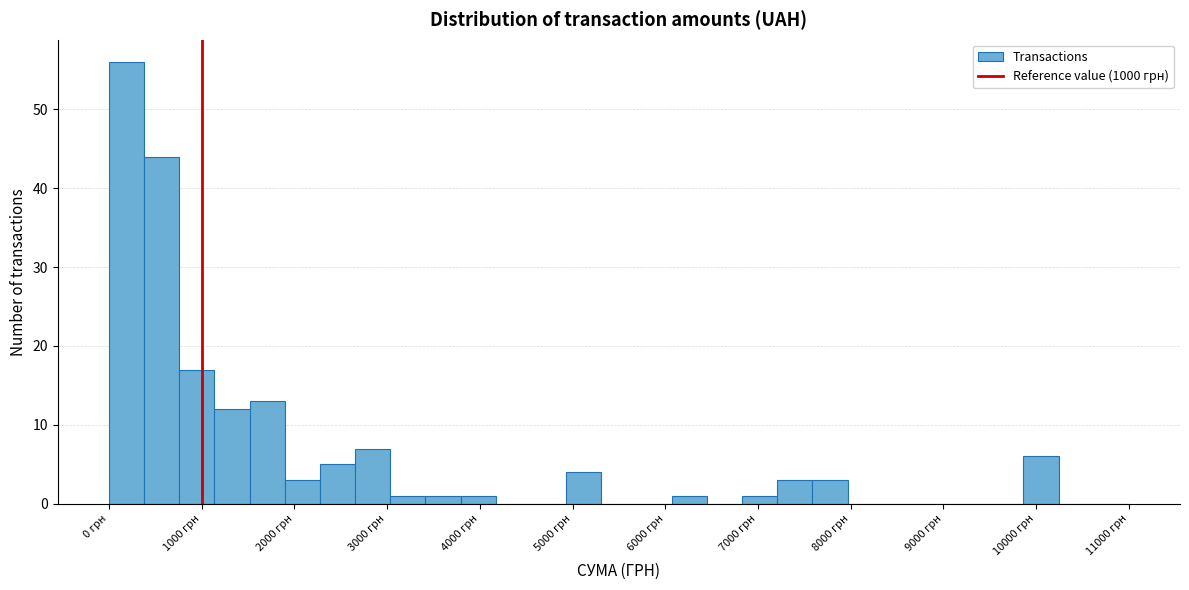

Read against the x-axis, roughly where is the centre of the tallest bar?

200